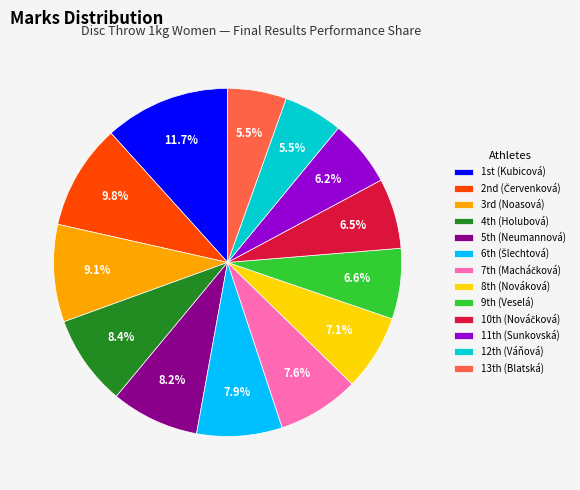

What is the largest slice in the pie chart?

1st (Kubicová)